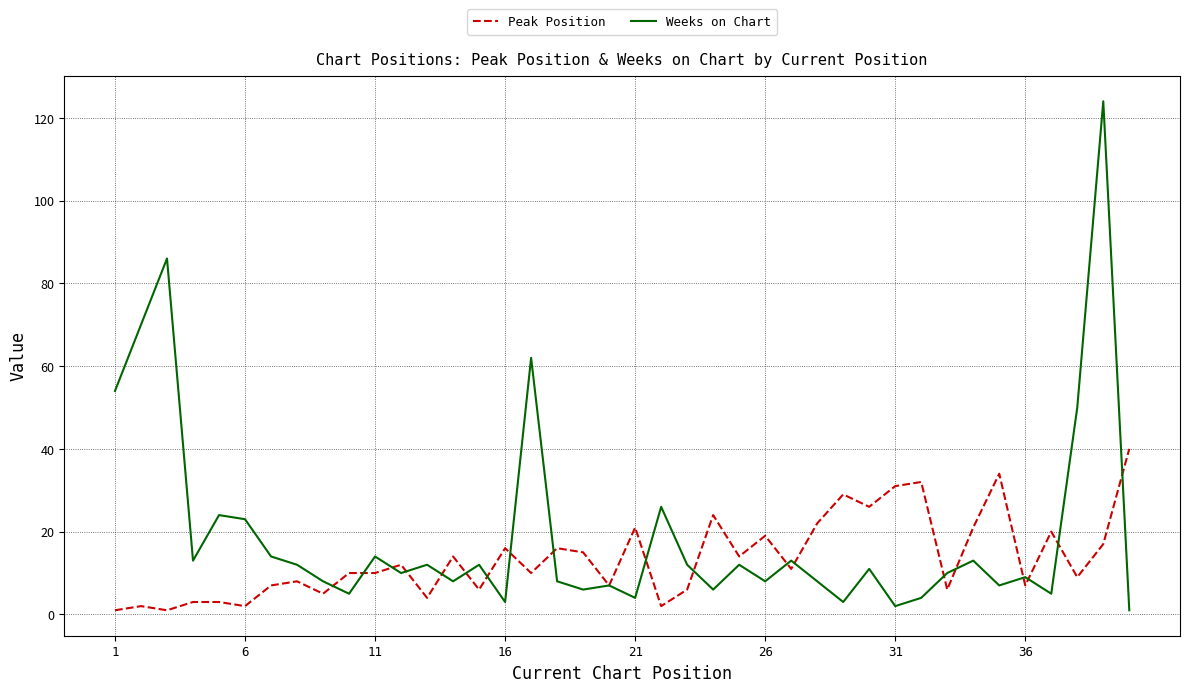

What is the highest value of the Weeks on Chart series?

124